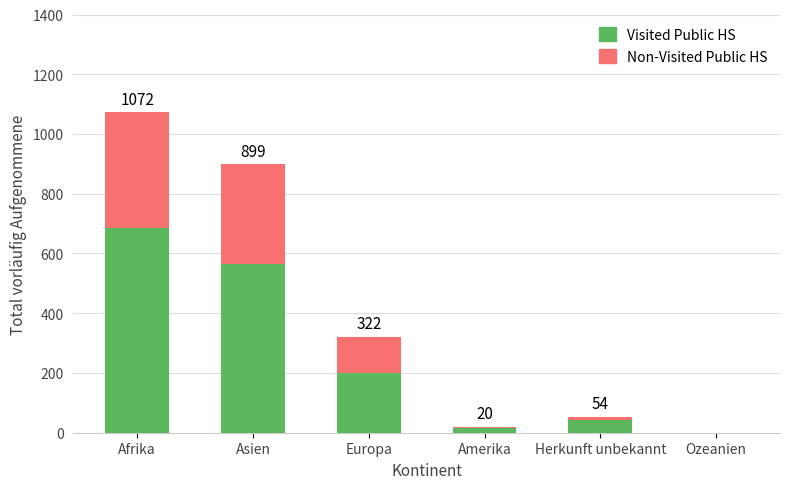

Which series changed the most between Afrika and Herkunft unbekannt?

Visited Public HS